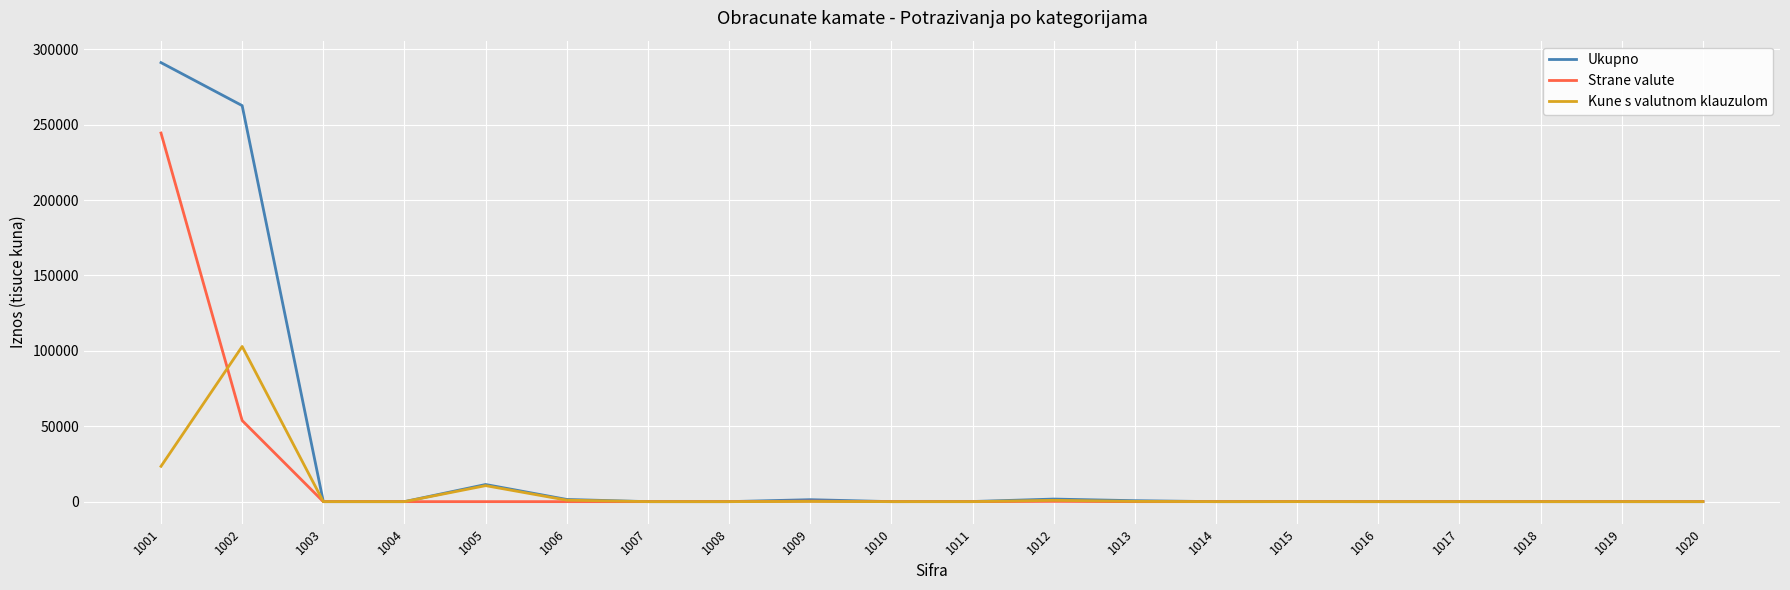

What is the maximum value shown in the chart?

291200